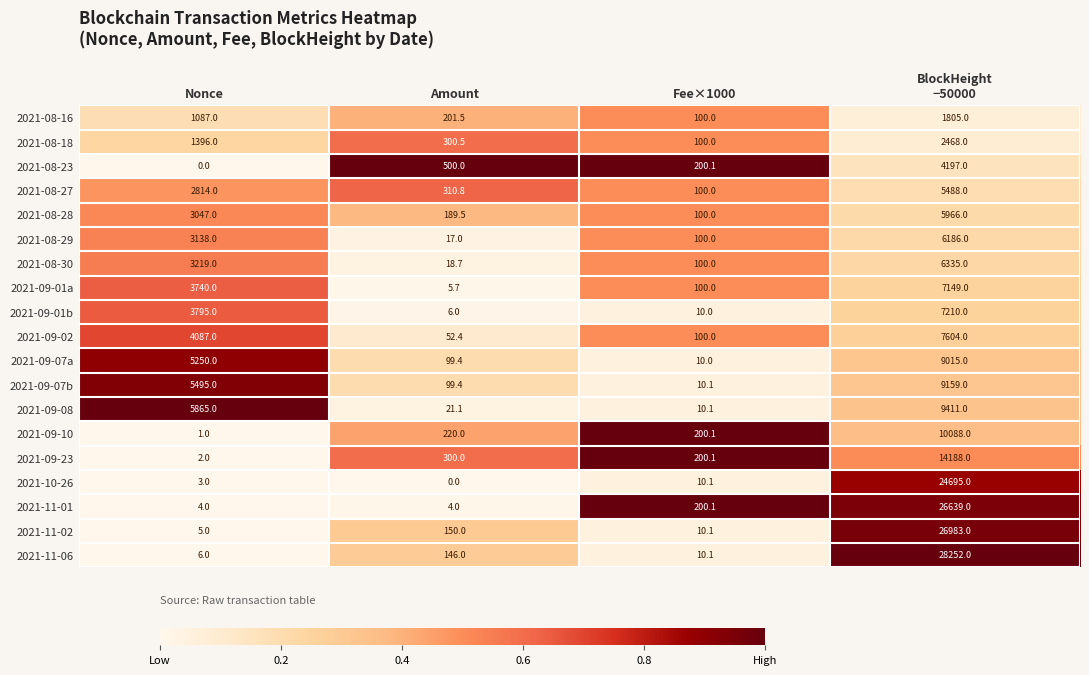

At which label is 2021-10-26 closest to 12347?

Fee×1000